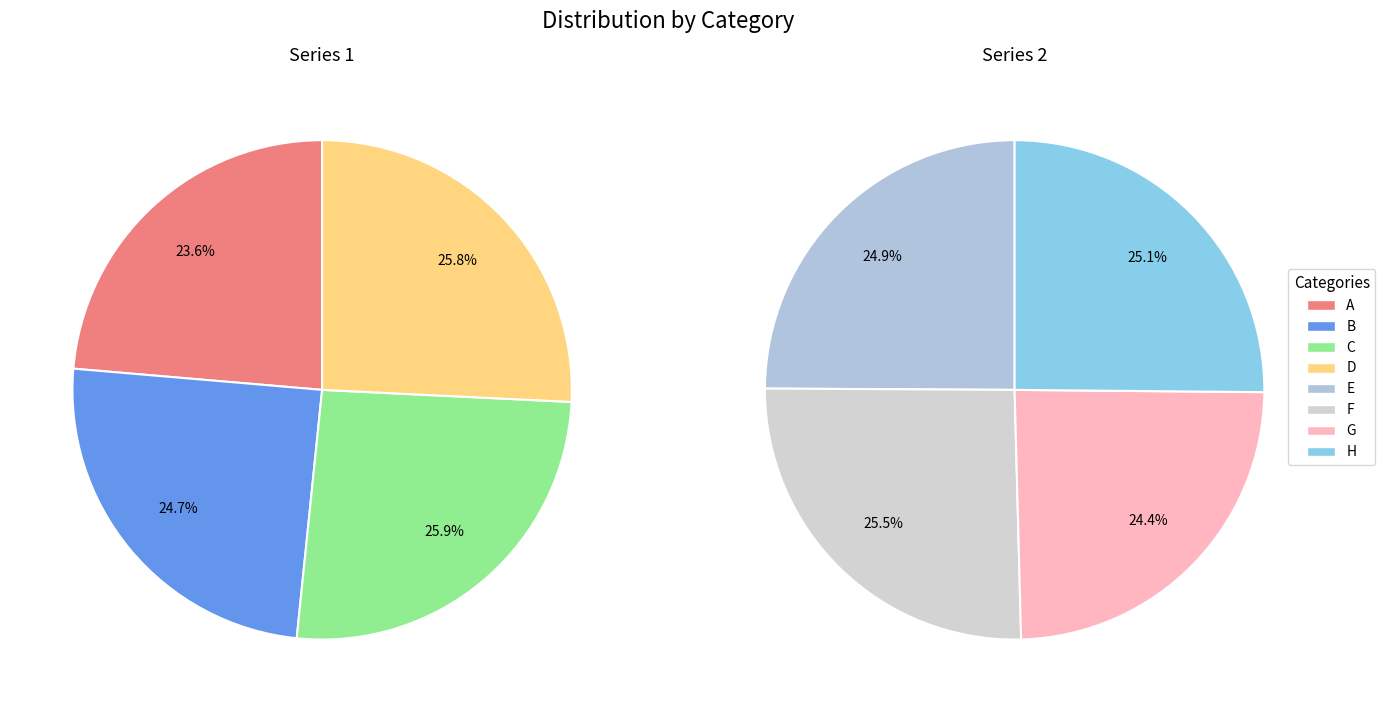

To the nearest percent, what is the average slice percentage?

13%